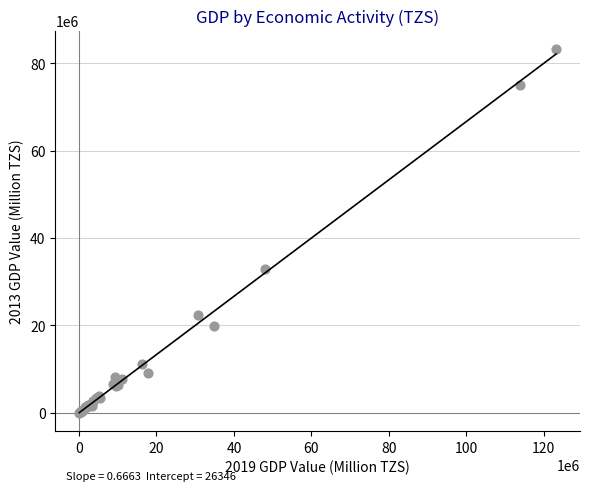

What Y value in the scatter plot is closest to 41648889?

32808710.4